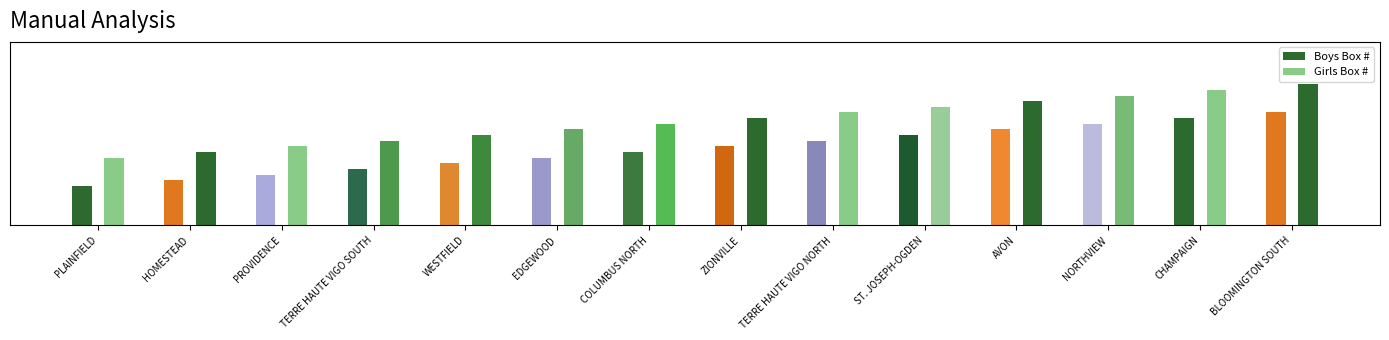

How many values in the Boys Box # series exceed 14?

6